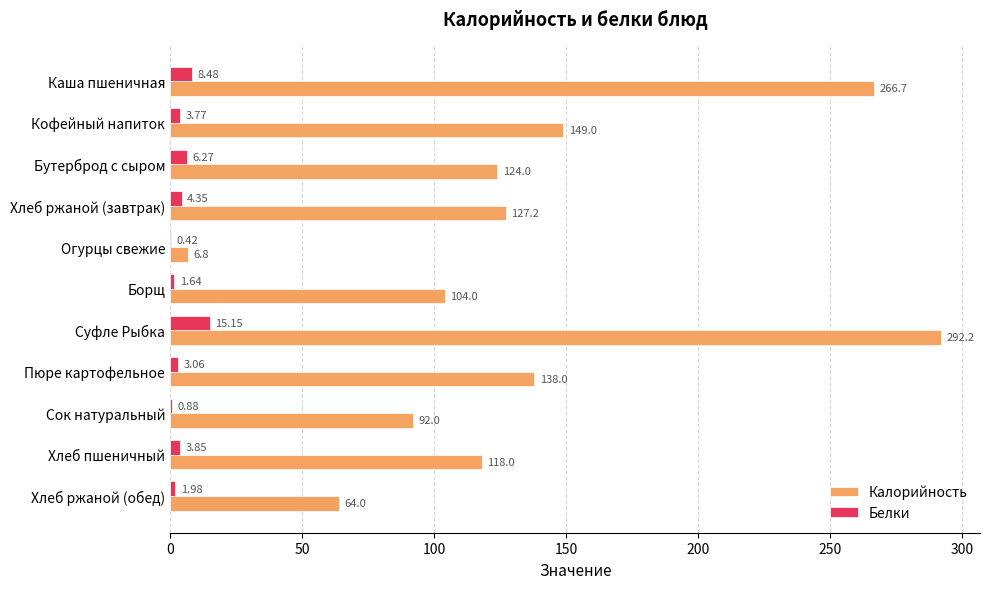

Which series has the largest total across all categories?

Калорийность